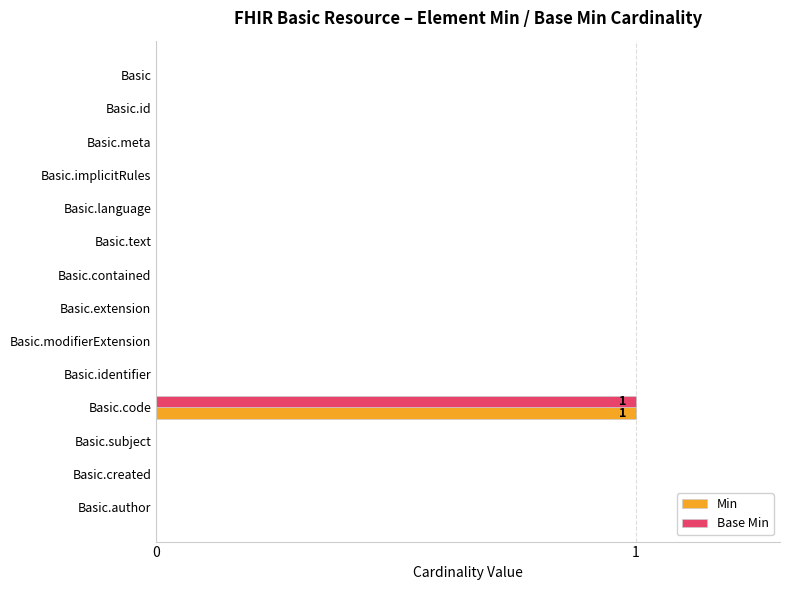

True or false: Min has a value of 1 at Basic.code.

True